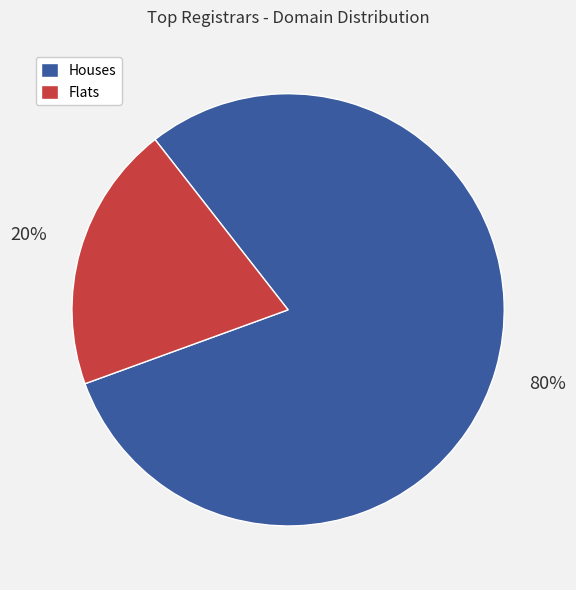

Is there any slice that represents more than half of the pie?

Yes